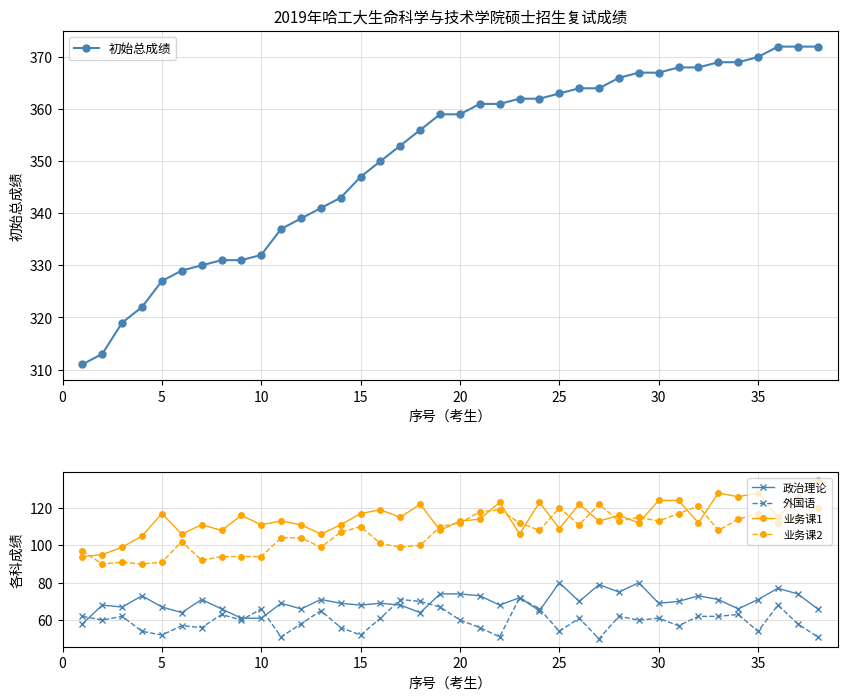

True or false: 业务课1 and 外国语 intersect in this chart.

False